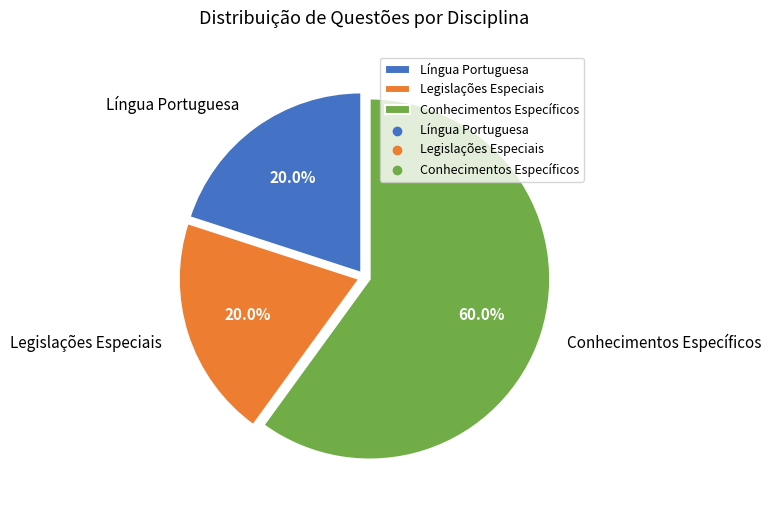

Count the number of slices in the pie.

3